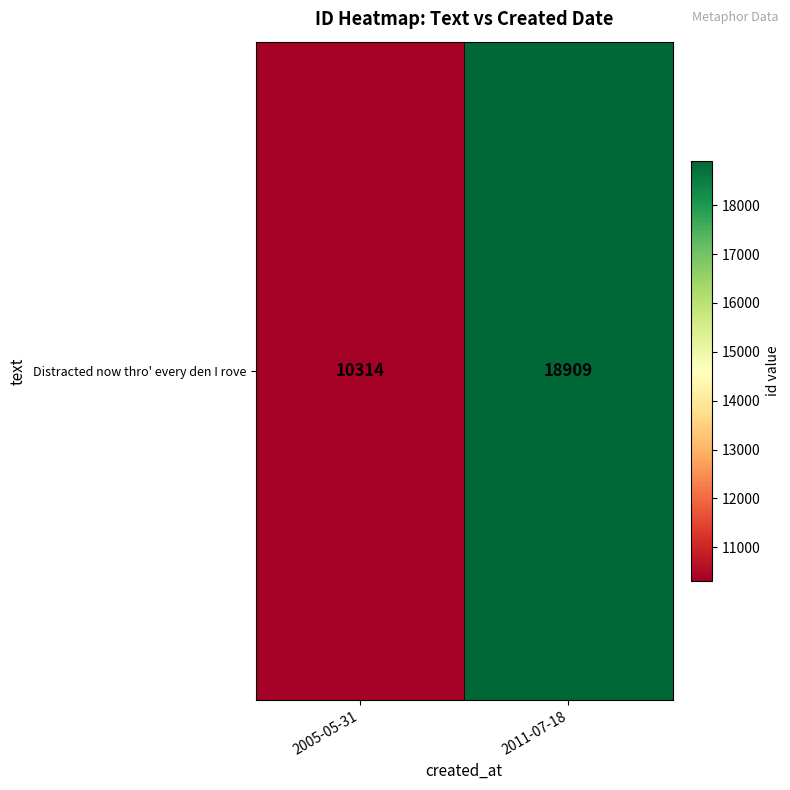

What is the maximum value shown in the chart?

18909